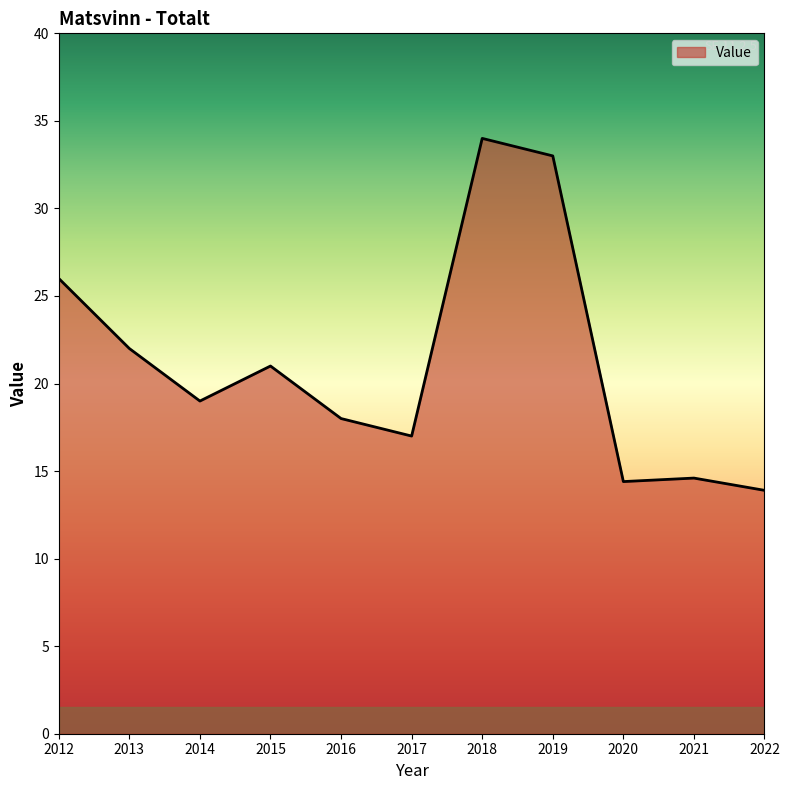

Does the chart display data point markers on the line(s)?

No